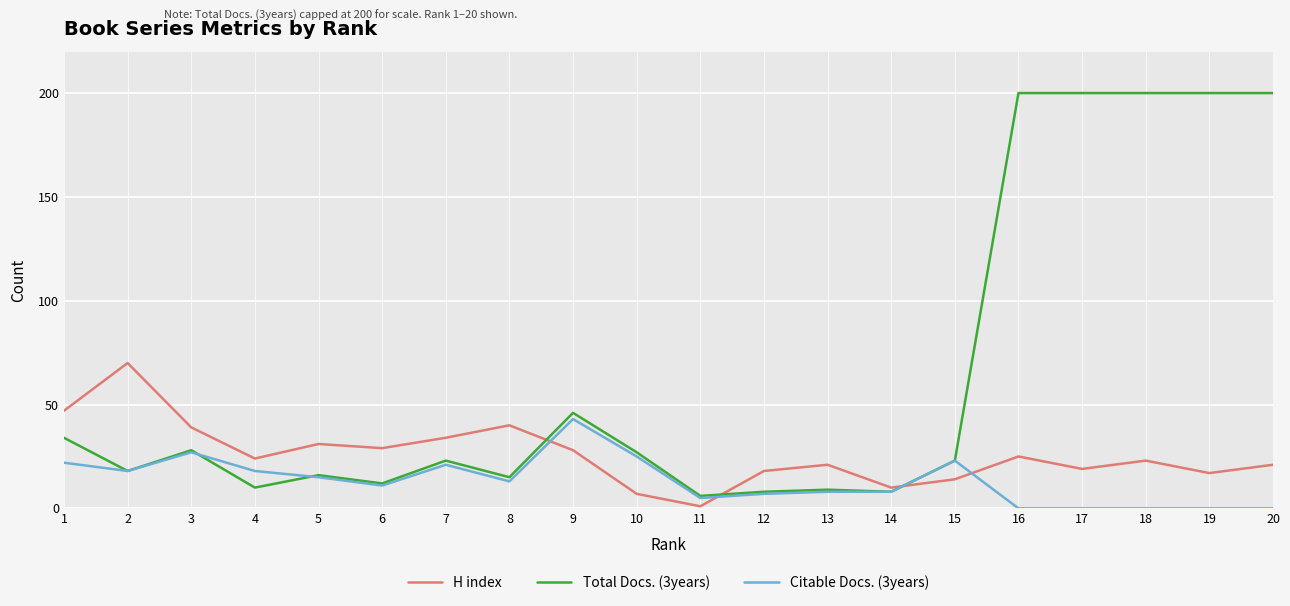

Is the value of H index at 13 greater than the value of Total Docs. (3years) at 20?

No